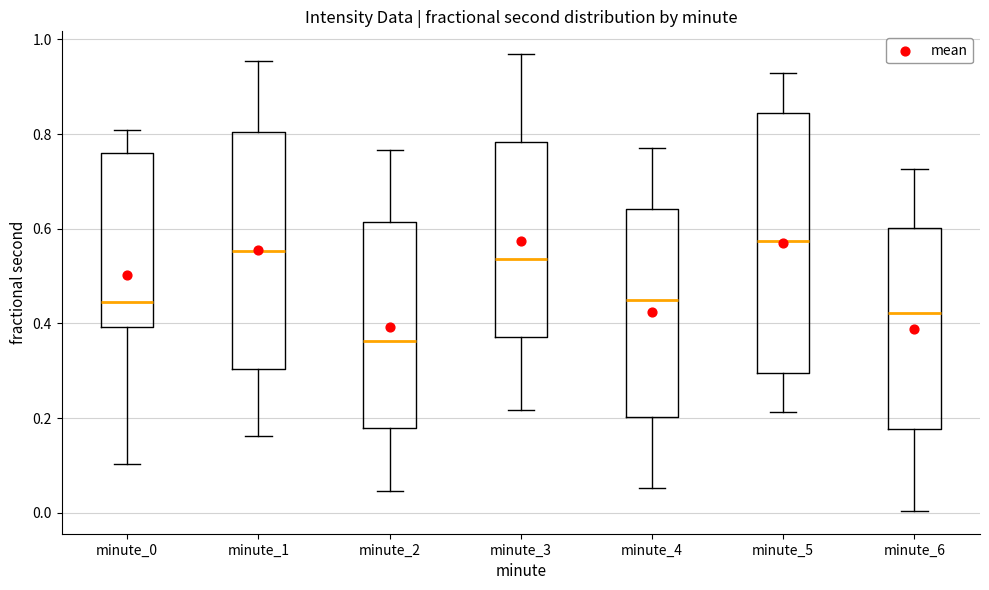

Where does the median line of the box for minute_1 sit on the y-axis? The values are not printed on the chart, so give them approximately, as read against the axis.

0.56